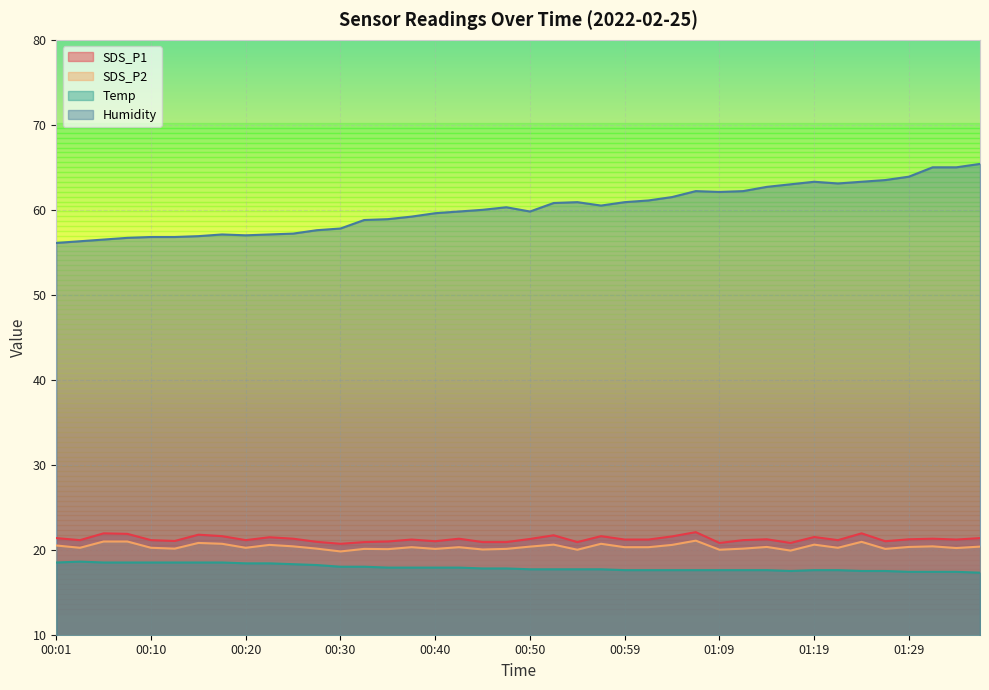

Does the chart display data point markers on the line(s)?

No